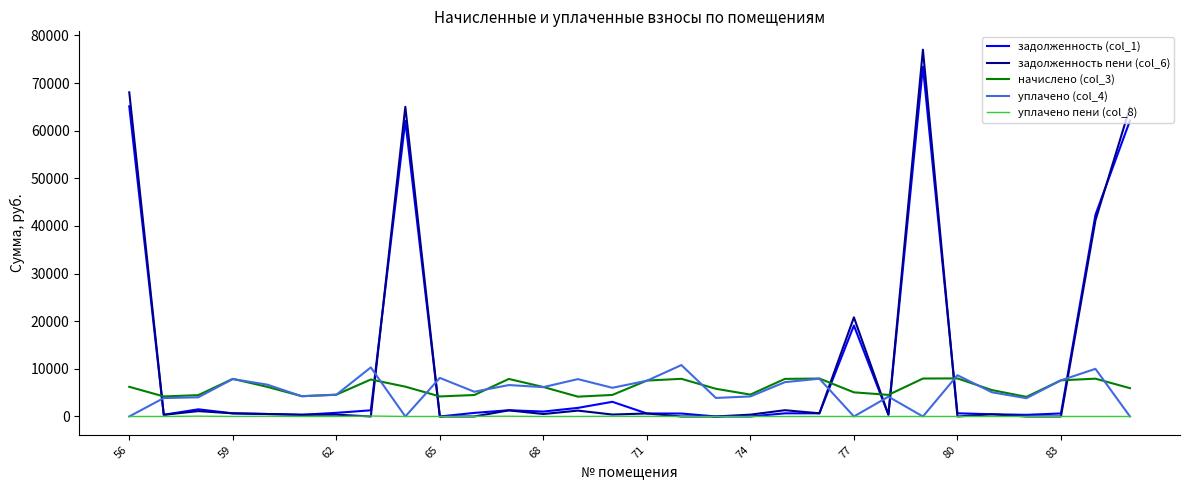

True or false: уплачено пени (col_8) and начислено (col_3) intersect in this chart.

False